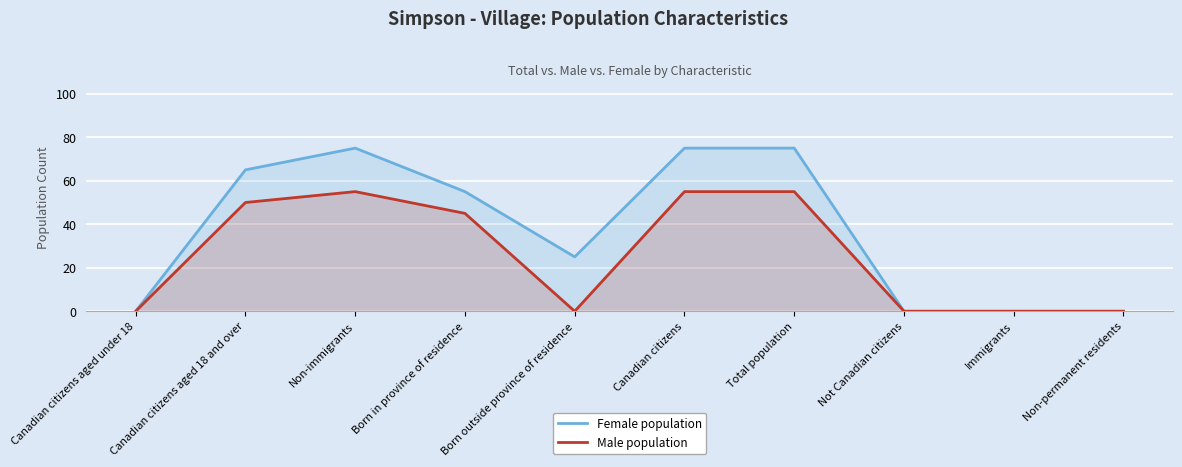

Reading left to right, transcribe all the data shown in this chart.

Female population: 0	65	75	55	25	75	75	0	0	0
Male population: 0	50	55	45	0	55	55	0	0	0